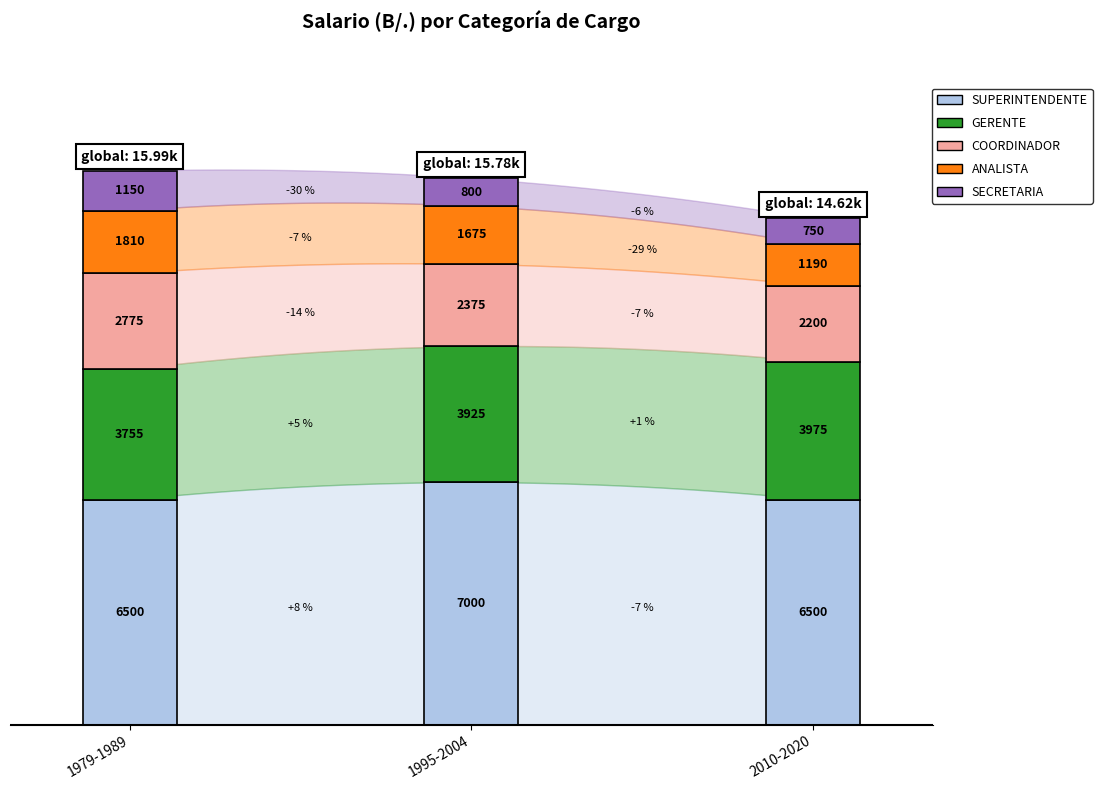

The value of SUPERINTENDENTE at 2010-2020 is 6500. True or false?

True